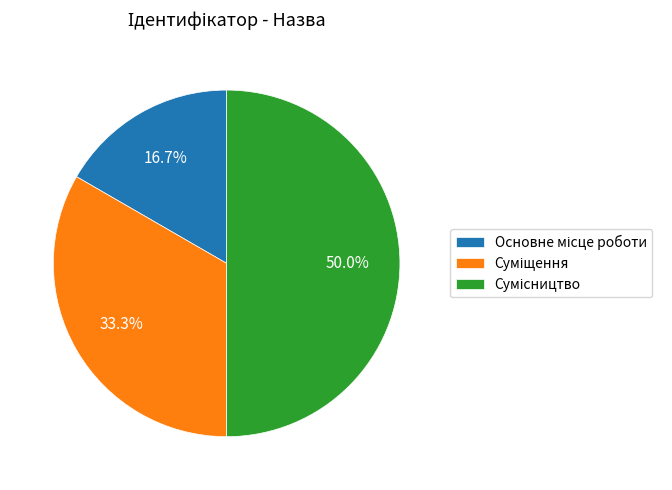

Rank the categories by value from lowest to highest.

Основне місце роботи, Суміщення, Сумісництво